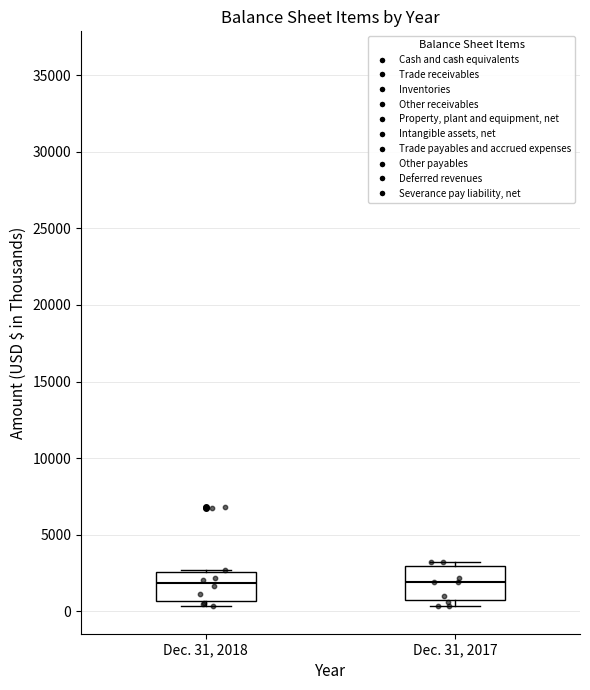

Reading left to right, transcribe this box plot: for each box, give where its median line is, the range the box spans, and where its two whiskers end, as read against the y-axis. The values are not printed on the chart, so give them approximately, as read against the axis.

Dec. 31, 2018: median 2000, box 500 to 2500, whiskers 500 (just below the box's lower edge) to 2500
Dec. 31, 2017: median 2000, box 500 to 3000, whiskers 500 (just below the box's lower edge) to 3500